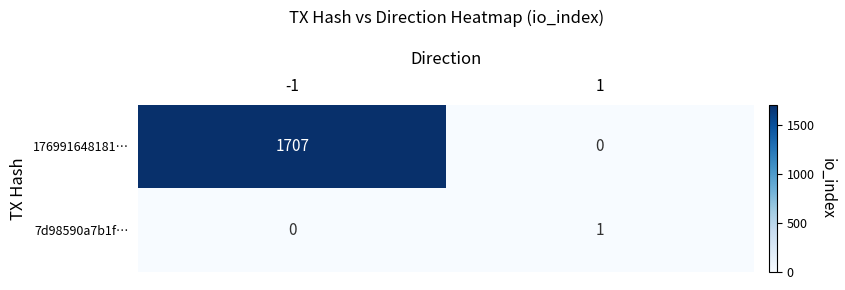

Reading right to left, transcribe all the data shown in this chart.

176991648181…: 0	1707
7d98590a7b1f…: 1	0